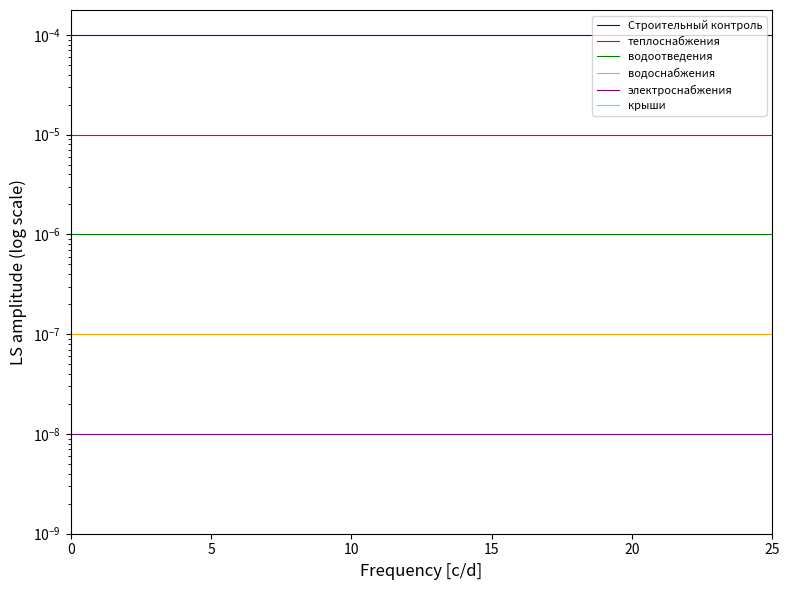

Which series has the widest spread of values?

Строительный контроль